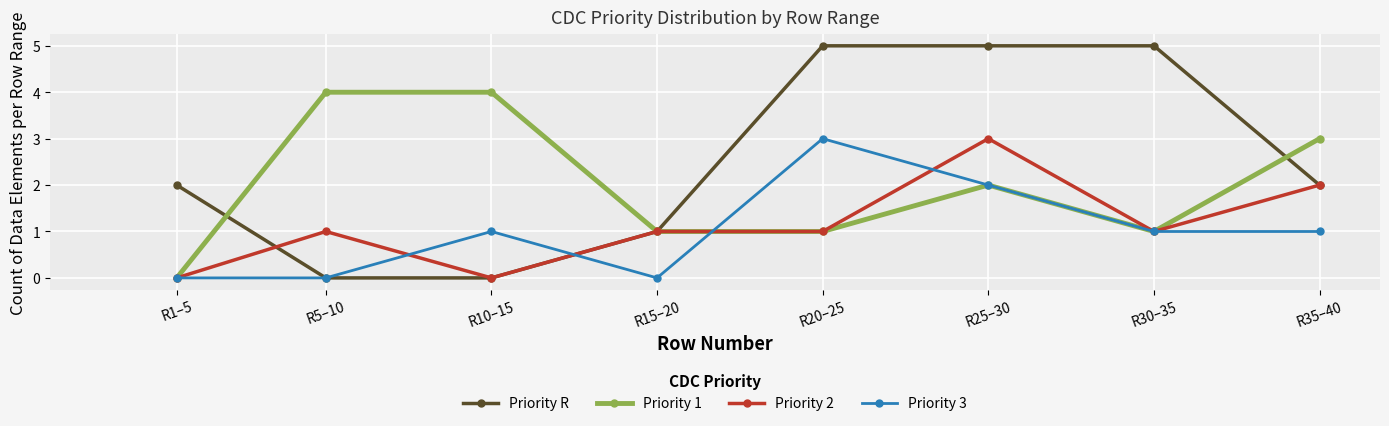

How many lines are shown in the chart?

4